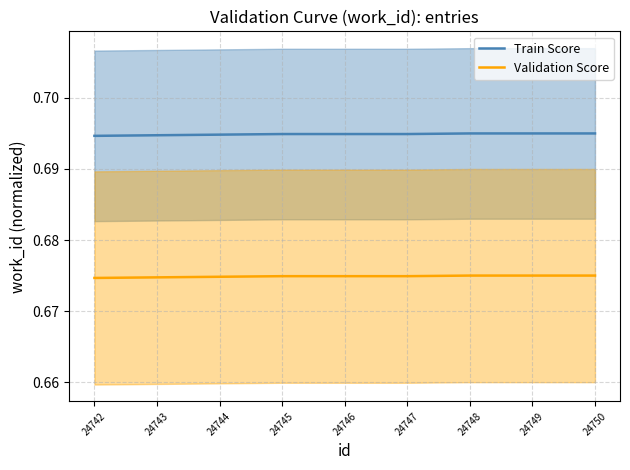

Reading right to left, list all the values displayed in this chart.

Train Score: 24750=0.7	24749=0.7	24748=0.7	24747=0.7	24746=0.7	24745=0.7	24744=0.7	24743=0.7	24742=0.7
Validation Score: 24750=0.7	24749=0.7	24748=0.7	24747=0.7	24746=0.7	24745=0.7	24744=0.7	24743=0.7	24742=0.7